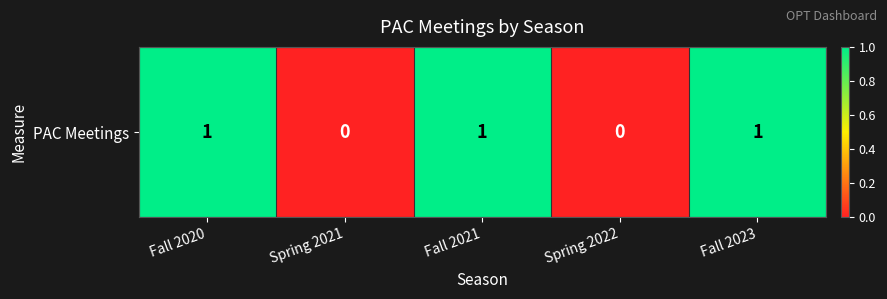

How many data points are less than 1?

2